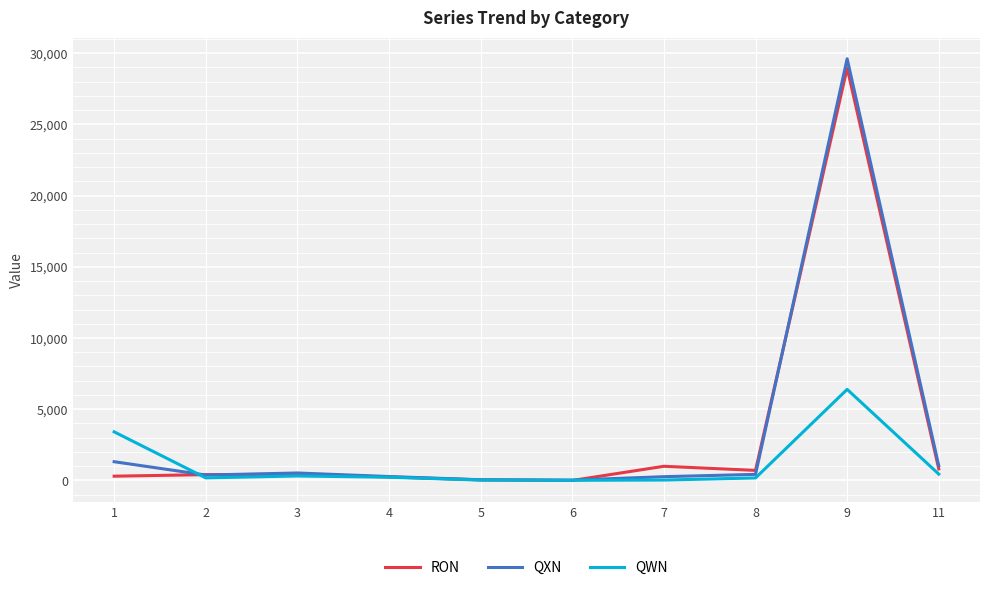

At which category is the sum across all series the highest?

9